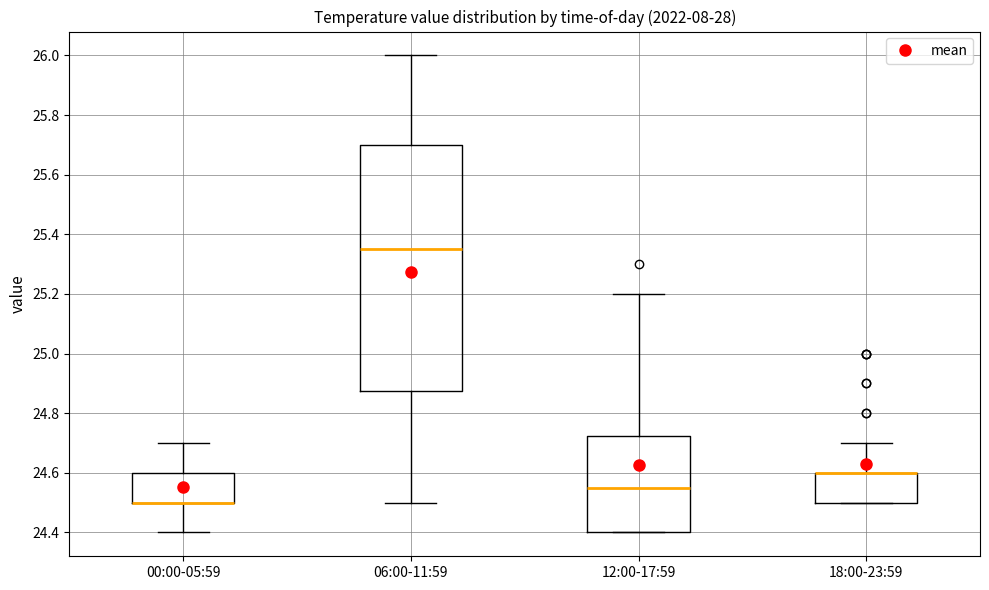

Reading left to right, read every box against the y-axis: the position of its median line, the range the box covers, and the ends of its whiskers. The values are not printed on the chart, so give them approximately, as read against the axis.

00:00-05:59: median 24.50 (drawn on the box's lower edge), box 24.50 to 24.60, whiskers 24.40 to 24.70
06:00-11:59: median 25.36, box 24.88 to 25.70, whiskers 24.50 to 26.00
12:00-17:59: median 24.56, box 24.40 to 24.72, whiskers 24.40 to 25.20
18:00-23:59: median 24.60 (drawn on the box's upper edge), box 24.50 to 24.60, whiskers 24.50 to 24.70